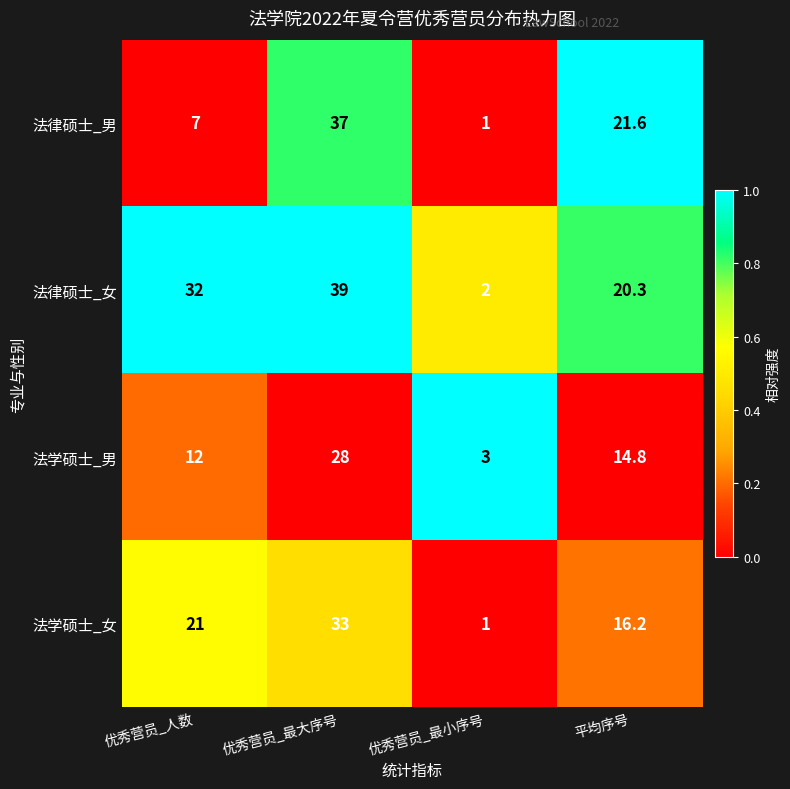

Rank the series at 平均序号 from highest to lowest value.

法律硕士_男, 法律硕士_女, 法学硕士_女, 法学硕士_男